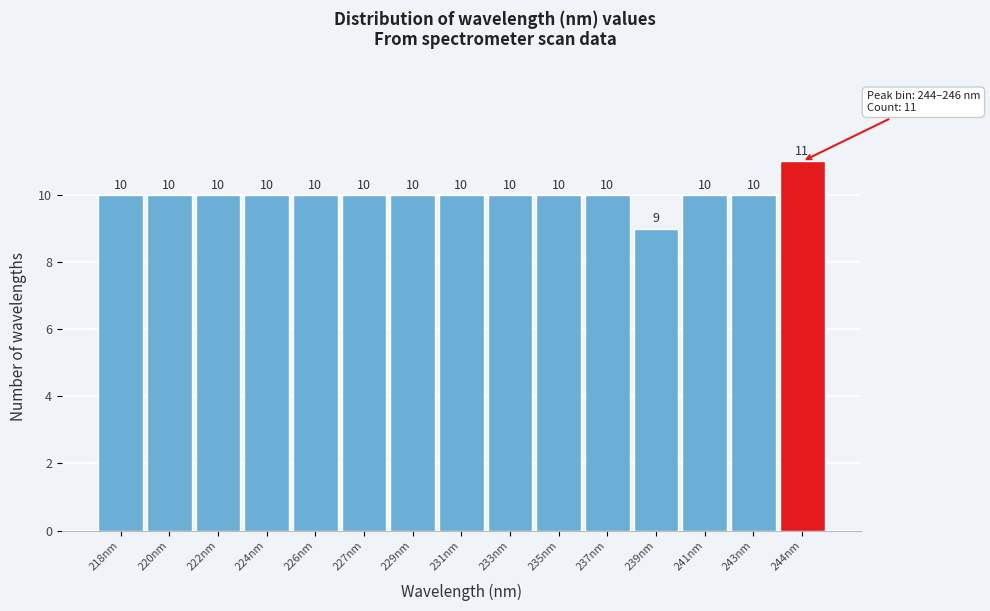

Reading left to right, list all the values displayed in this chart.

218nm=10	220nm=10	222nm=10	224nm=10	226nm=10	227nm=10	229nm=10	231nm=10	233nm=10	235nm=10	237nm=10	239nm=9	241nm=10	243nm=10	244nm=11